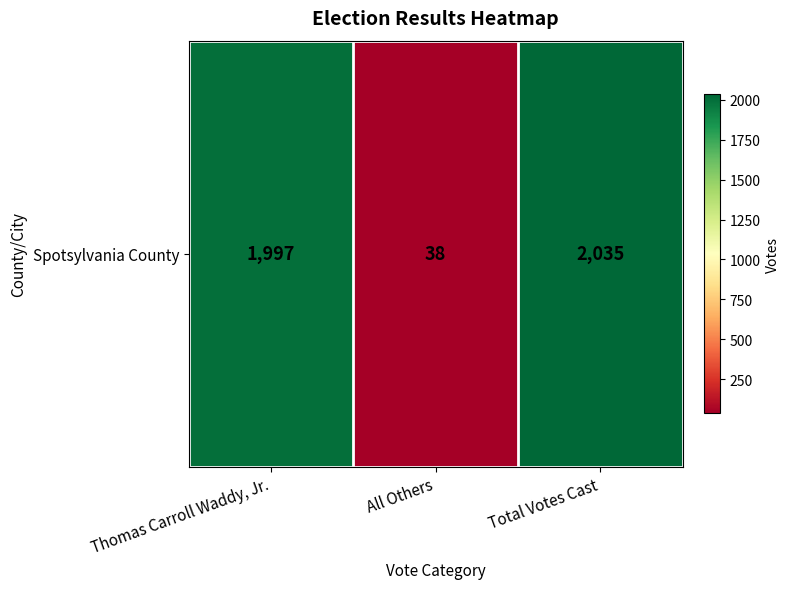

Reading right to left, list all the values displayed in this chart.

2035	38	1997